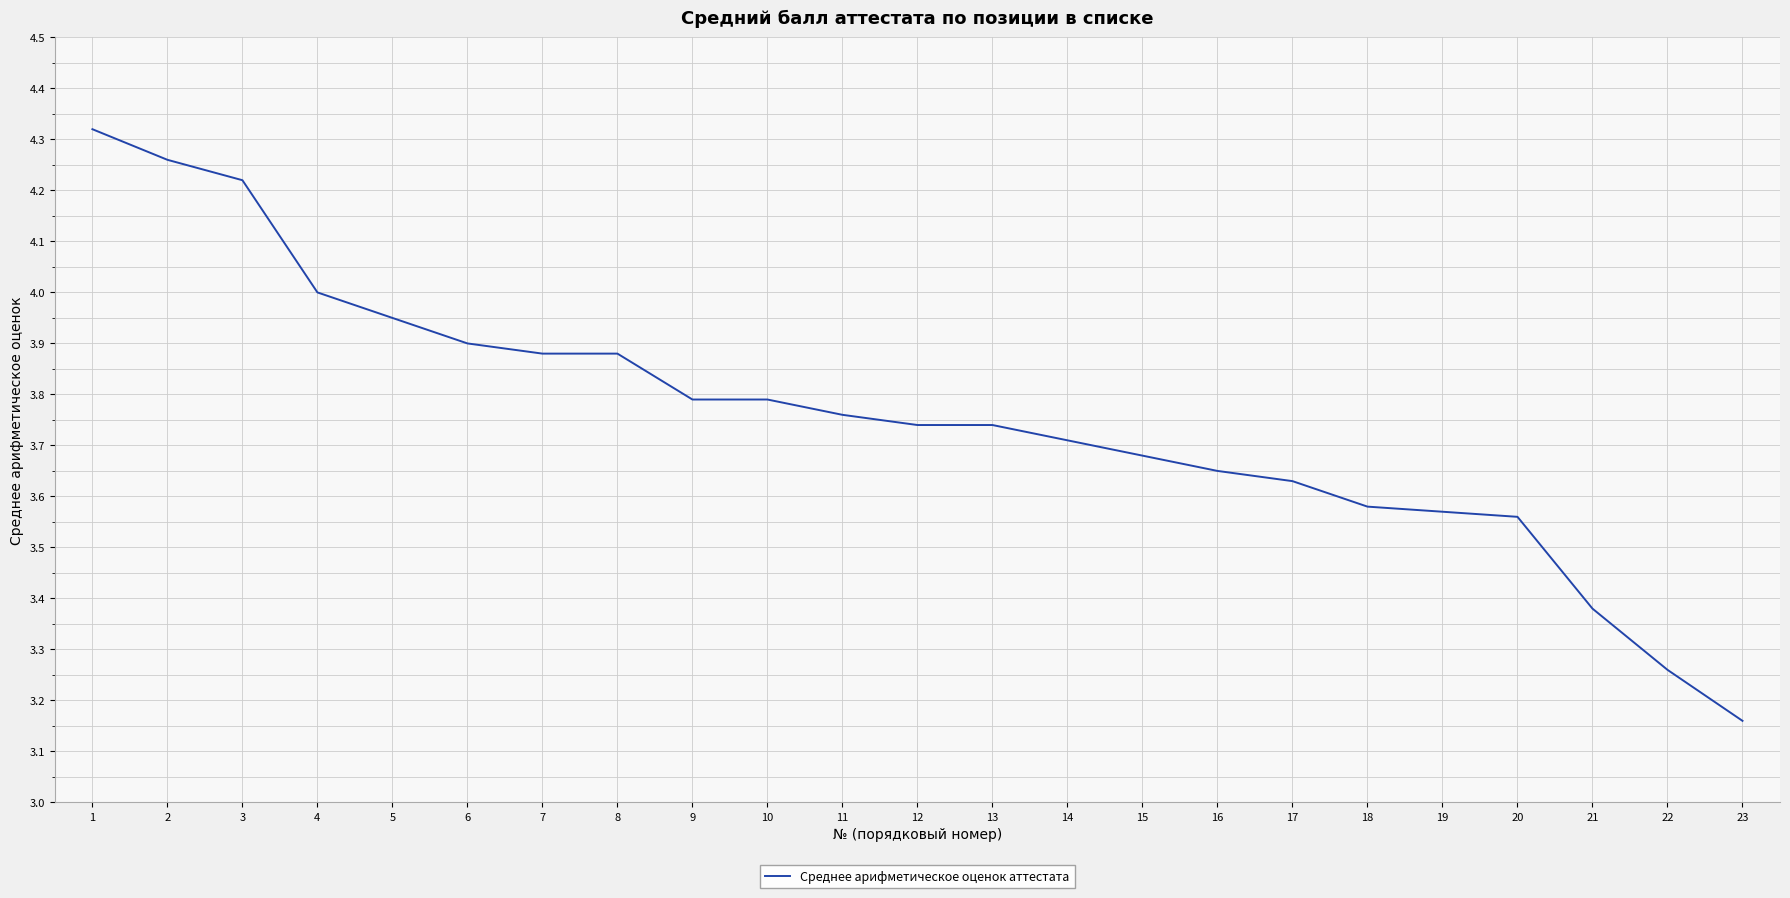

What is the difference between the maximum and minimum values?

1.2